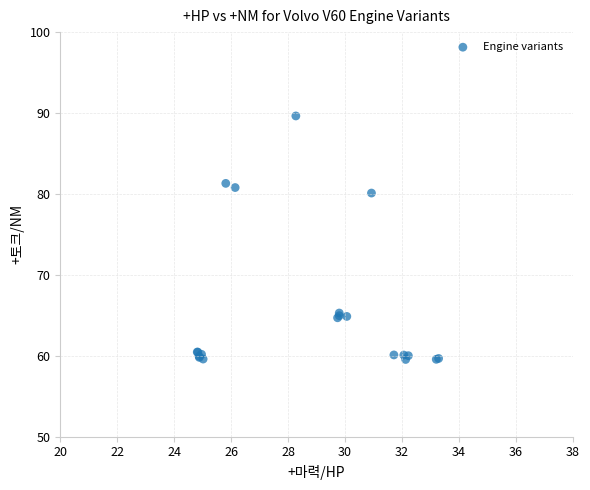

What Y value in the scatter plot is closest to 74?

80.1